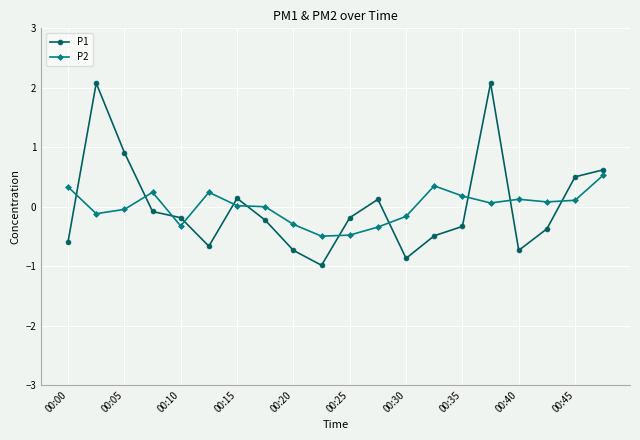

Which series has the widest spread of values?

P1